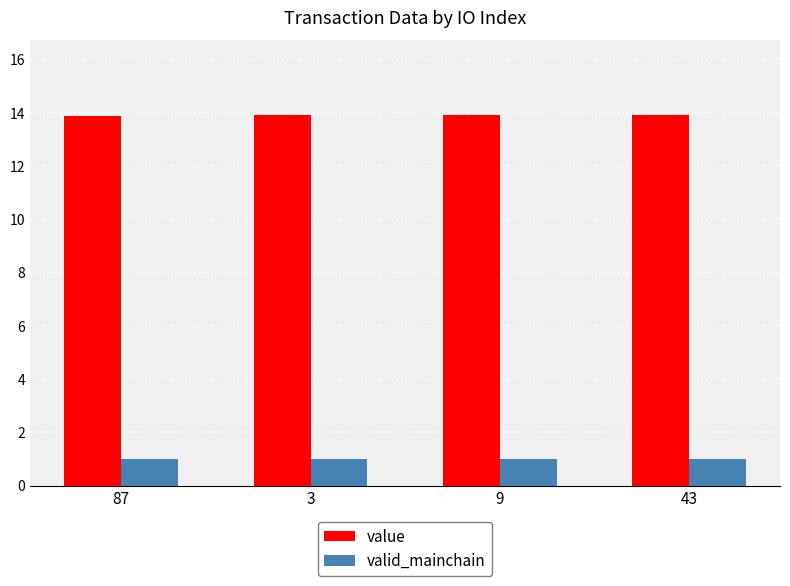

Rank the series at 87 from lowest to highest value.

valid_mainchain, value